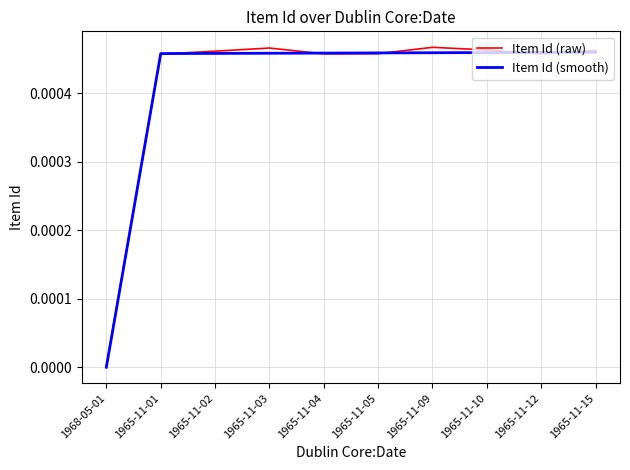

How many lines are shown in the chart?

2